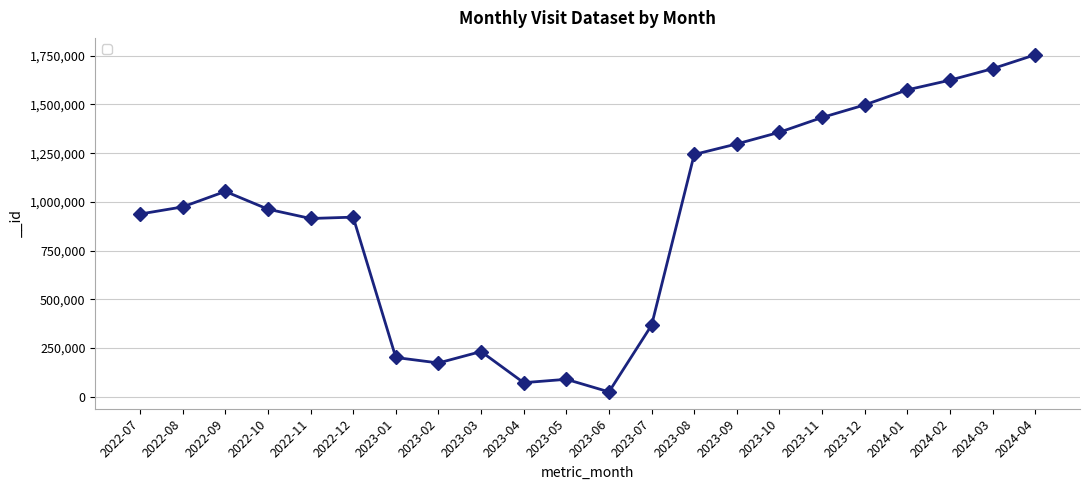

How many data points are less than 973959?

11